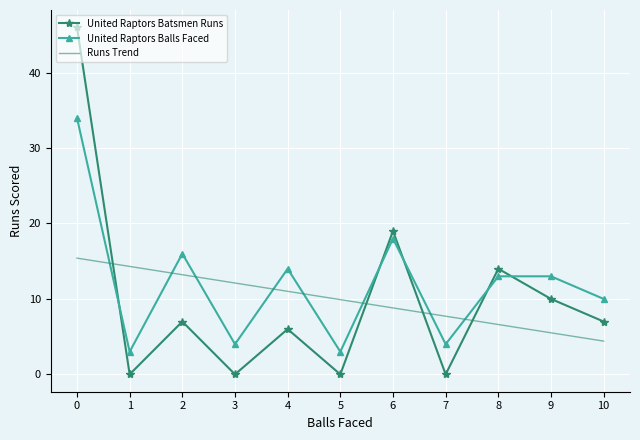

Is it true that United Raptors Balls Faced equals 3.0 at 1?

True